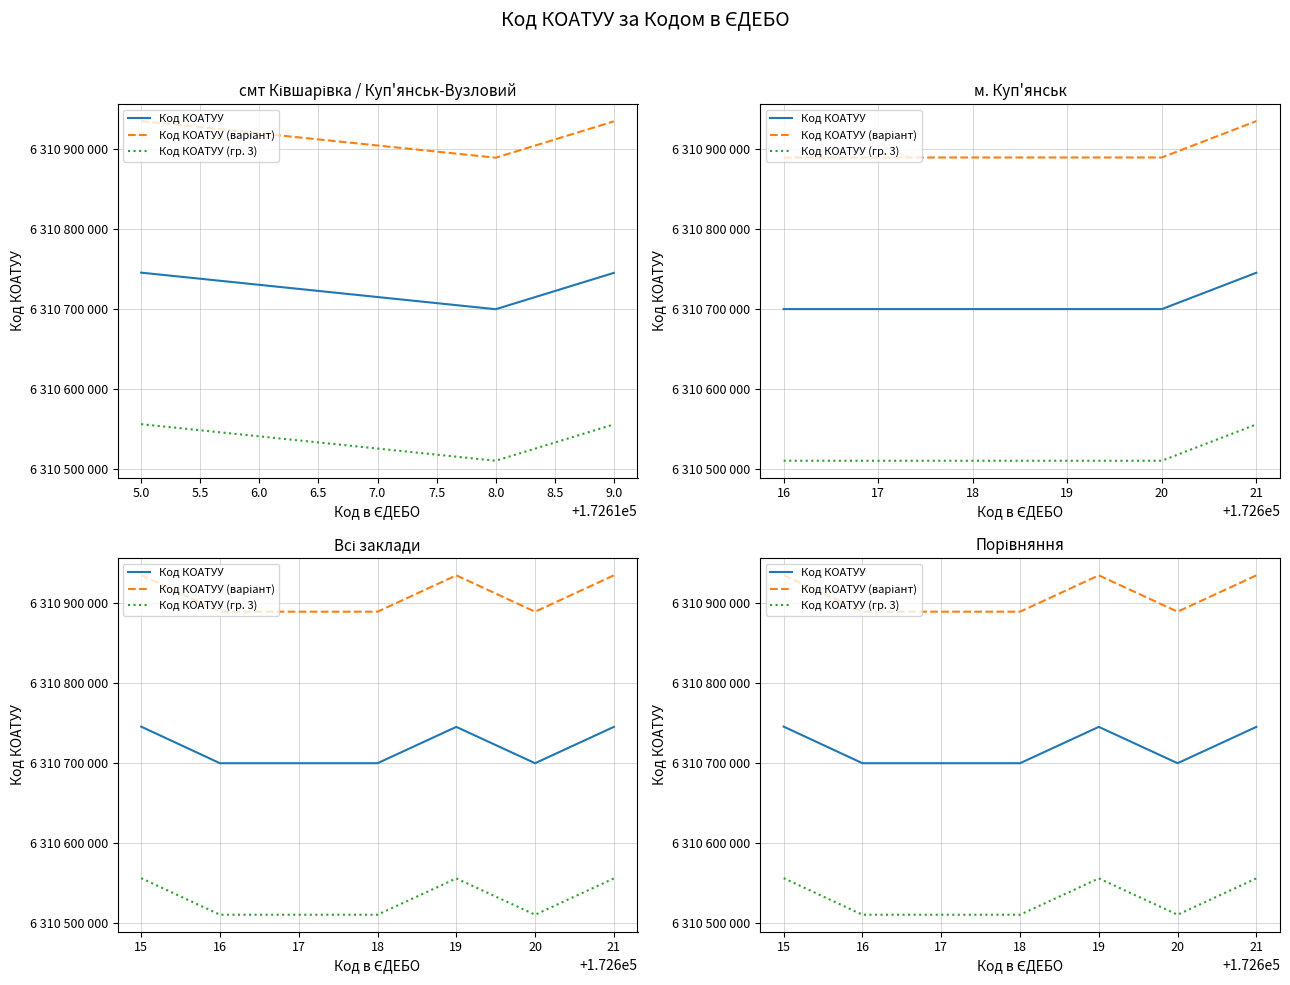

True or false: Код КОАТУУ (варіант) and Код КОАТУУ (гр. 3) cross at least once.

False